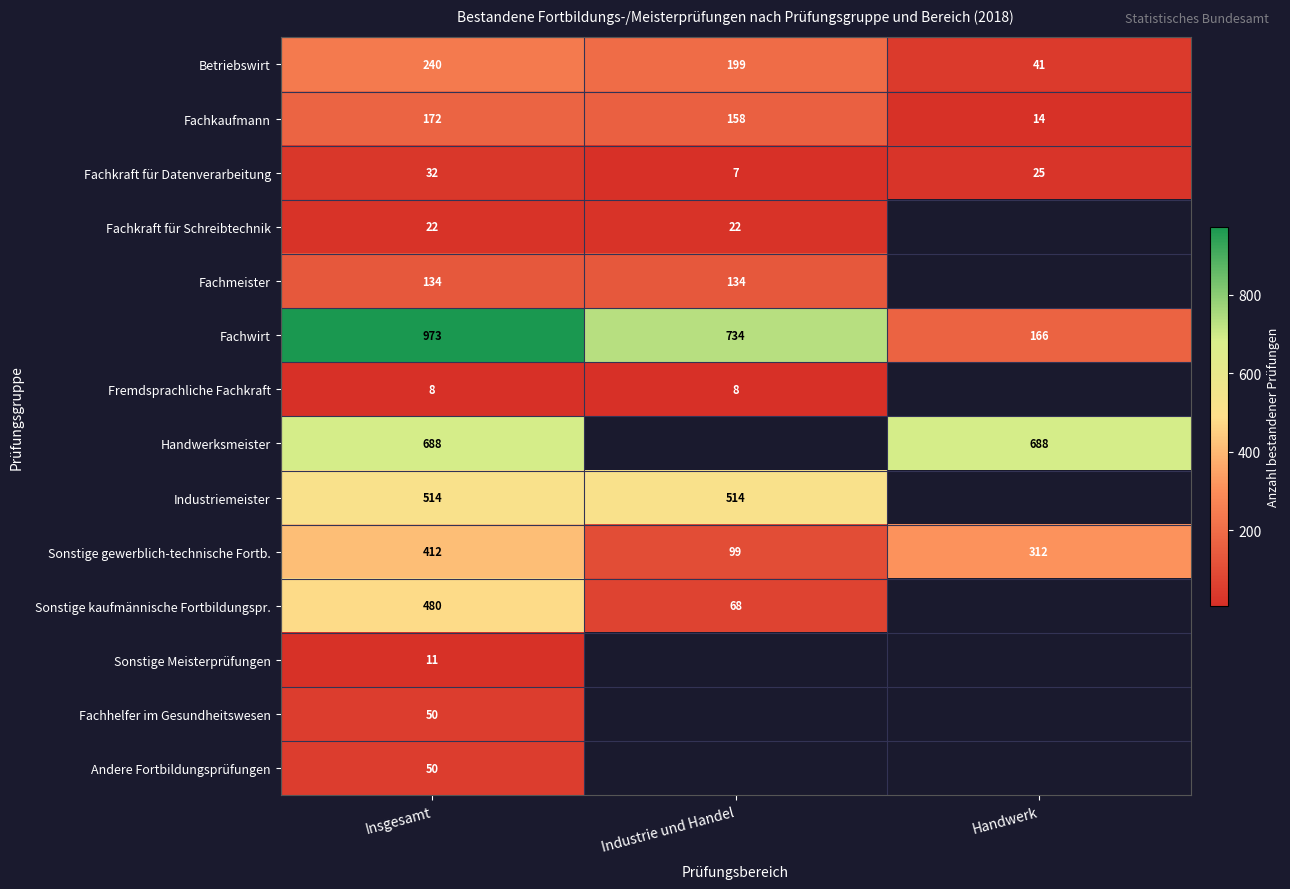

At how many categories does at least one series exceed 263?

3